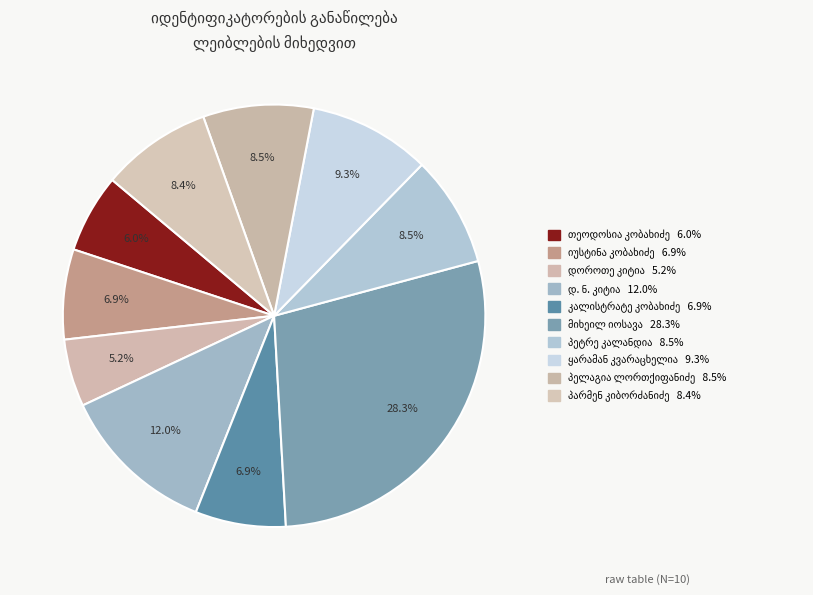

Is it true that დოროთე ნიკოლოზის ძე კიტია is 12% of the pie?

True